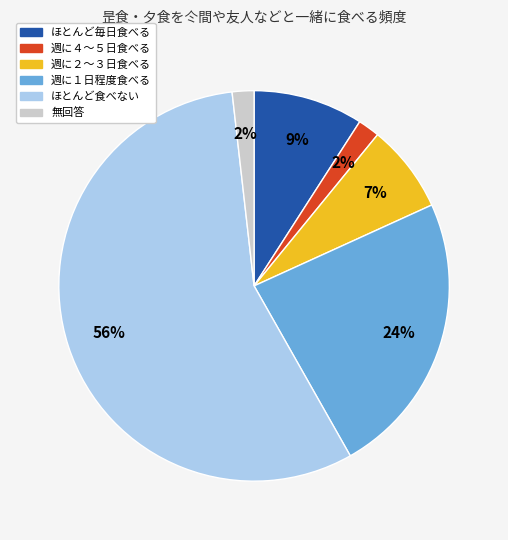

To the nearest percent, what is the combined percentage of 週に１日程度食べる and 週に２～３日食べる?

31%